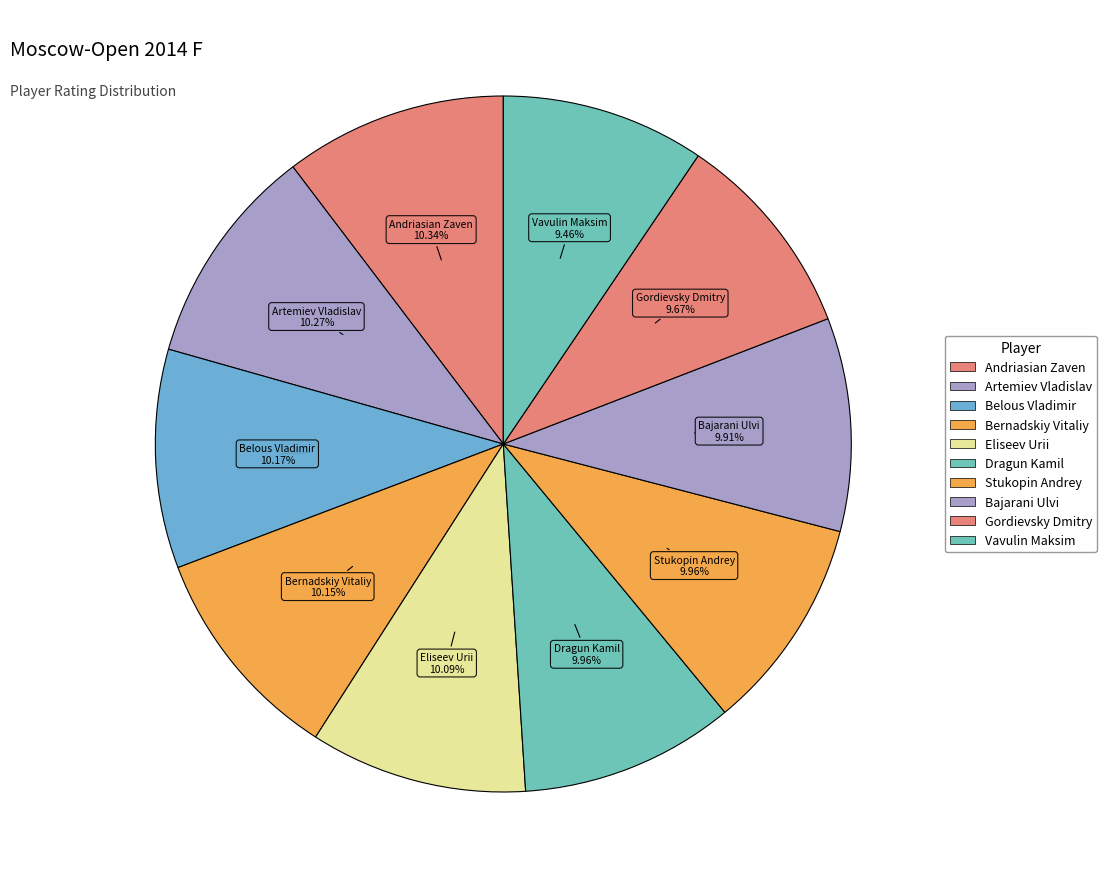

What is the smallest slice in the pie chart?

Vavulin Maksim